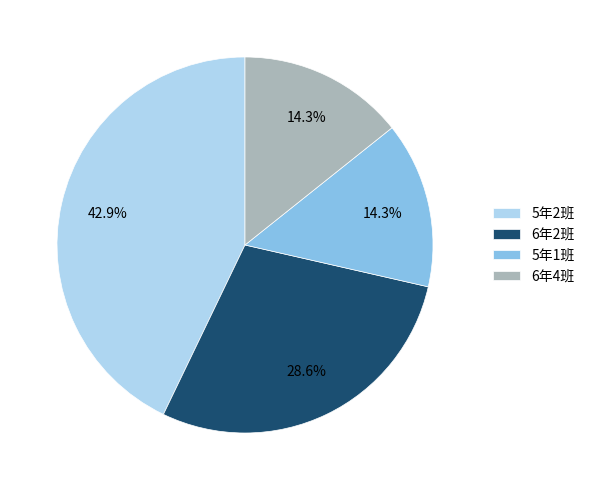

The 5年2班 slice represents 50% of the pie. True or false?

False